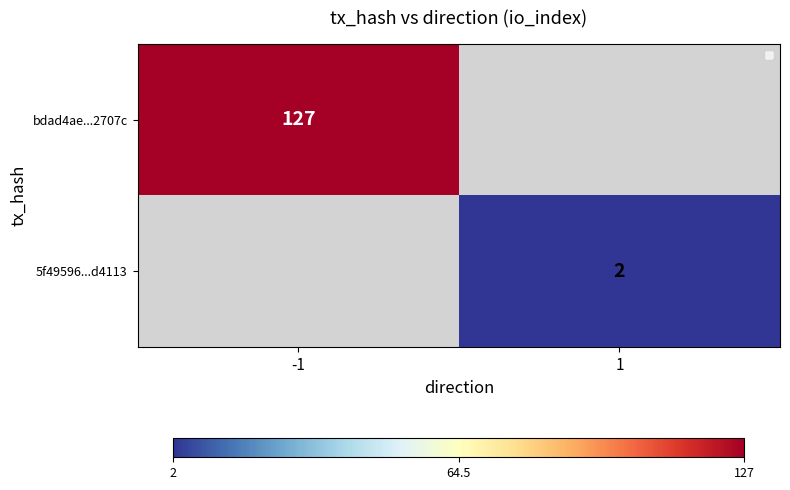

Is the value of 5f49596...d4113 at 1 greater than the value of bdad4ae...2707c at -1?

No